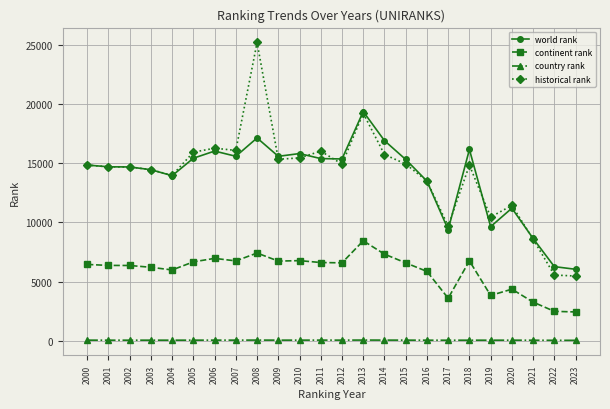

True or false: continent rank and historical rank intersect in this chart.

False